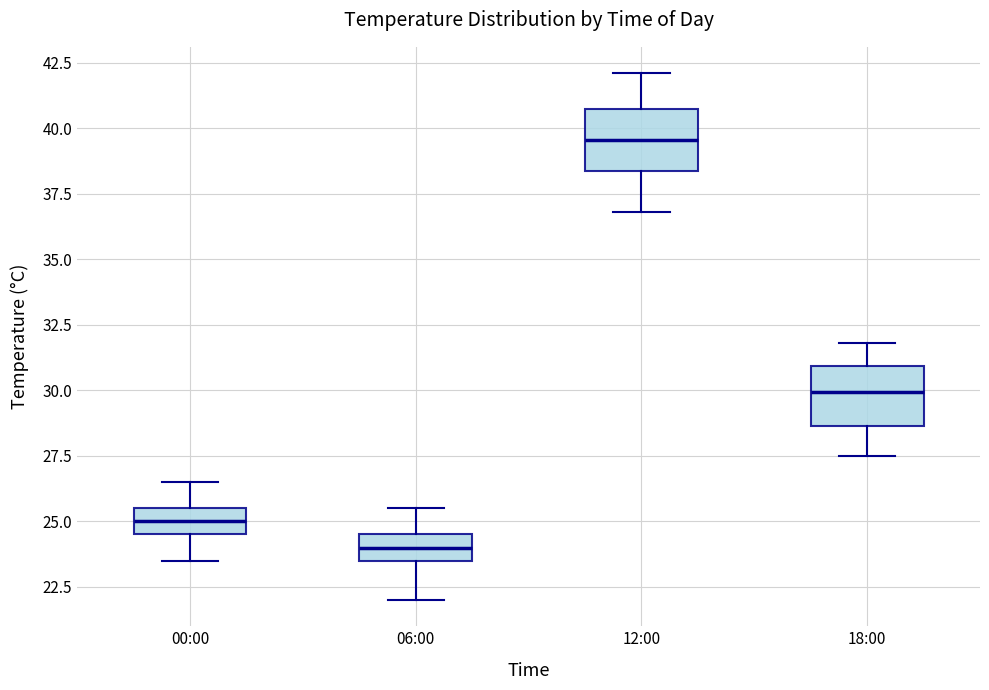

Where does the upper whisker of the box for 18:00 end on the y-axis? The values are not printed on the chart, so give them approximately, as read against the axis.

32.0